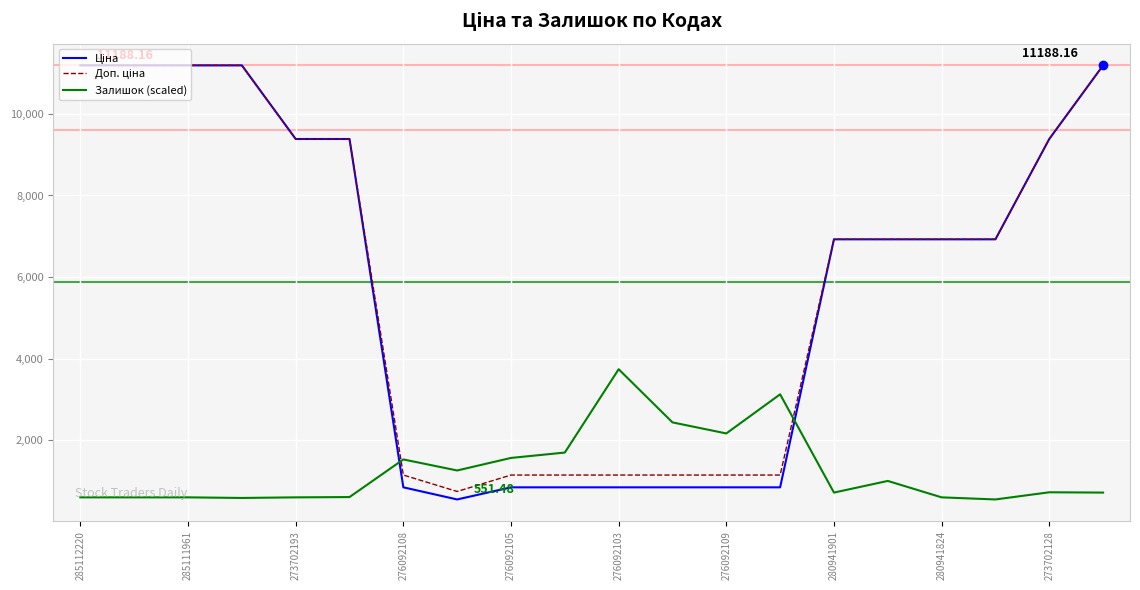

Is this an area chart (filled region under the line)?

No